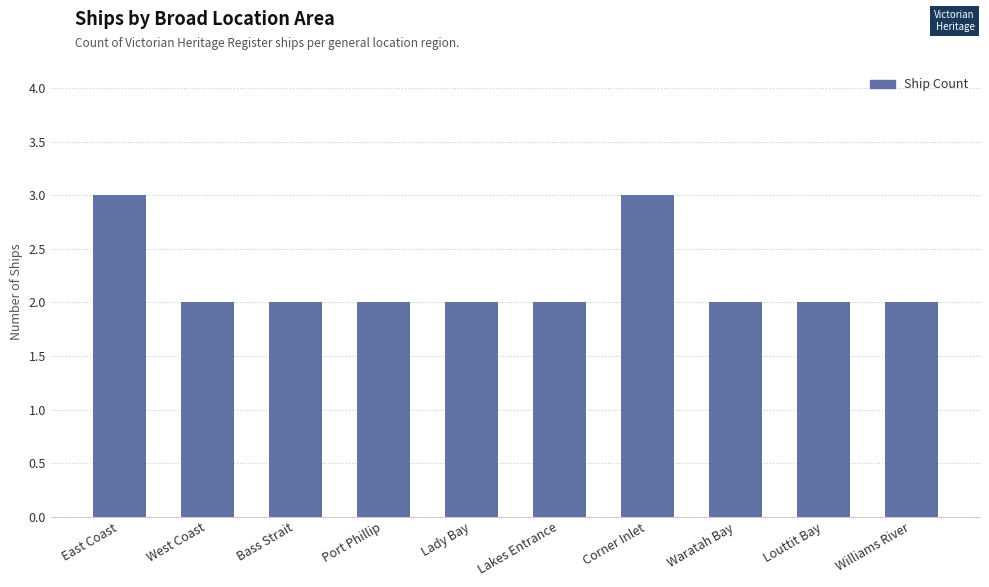

Does the chart contain any negative values?

No